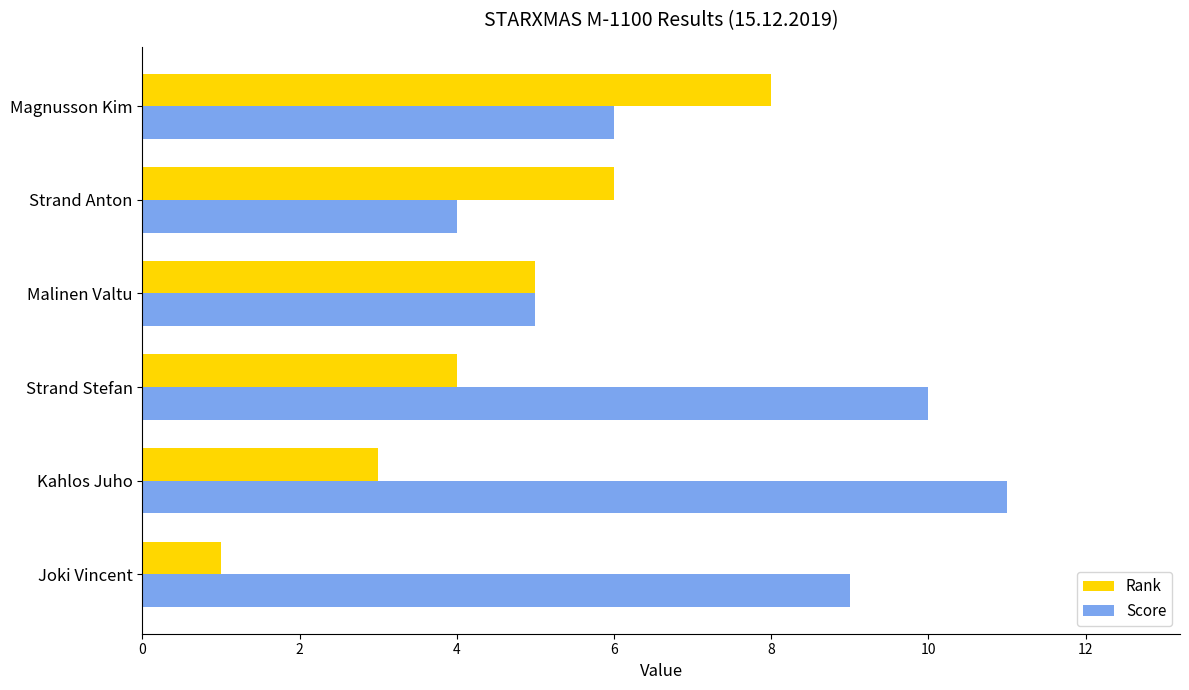

List the series in order of their peak value, highest first.

Score, Rank